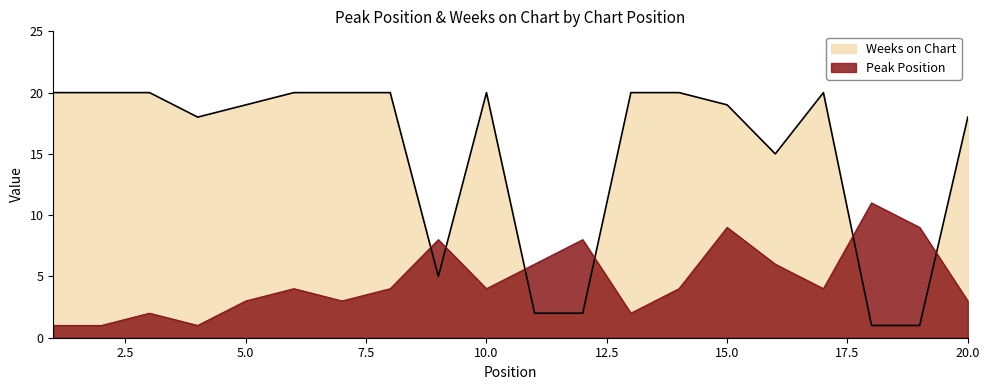

Reading left to right, list all the values displayed in this chart.

Peak Position: 1	1	2	1	3	4	3	4	8	4	6	8	2	4	9	6	4	11	9	3
Weeks on Chart: 20	20	20	18	19	20	20	20	5	20	2	2	20	20	19	15	20	1	1	18